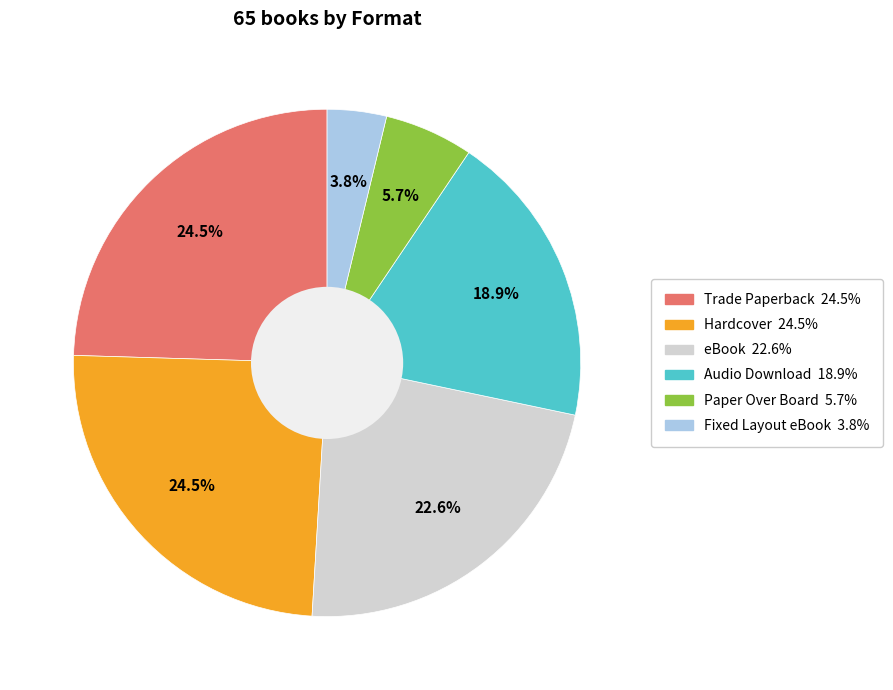

Which has a higher value, Fixed Layout eBook or Paper Over Board?

Paper Over Board